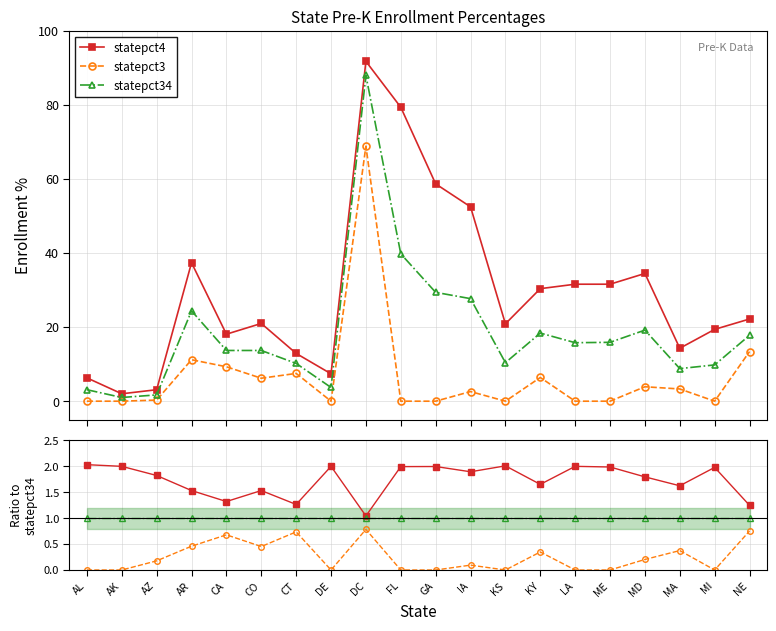

At which label is statepct4 closest to 1?

DC